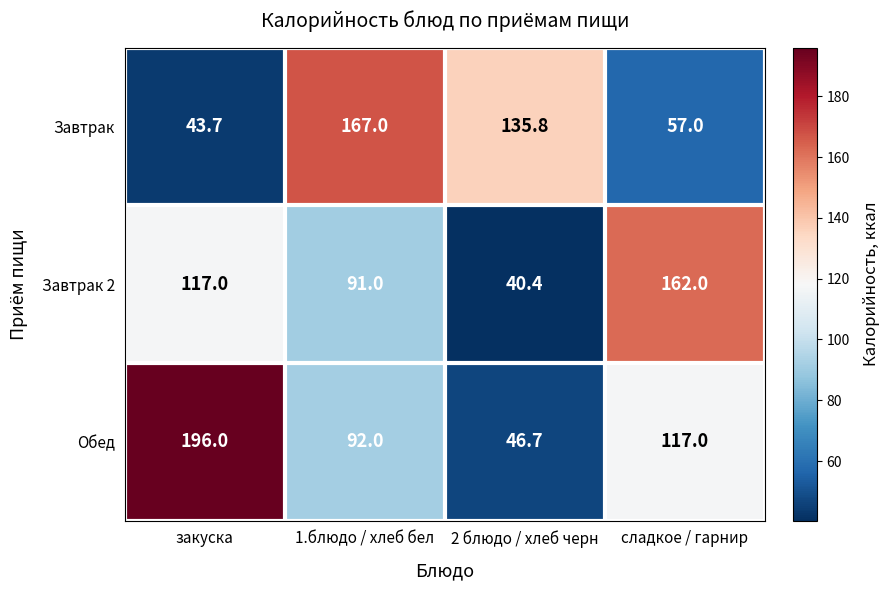

Which category has the highest value in the Завтрак 2 series?

сладкое / гарнир